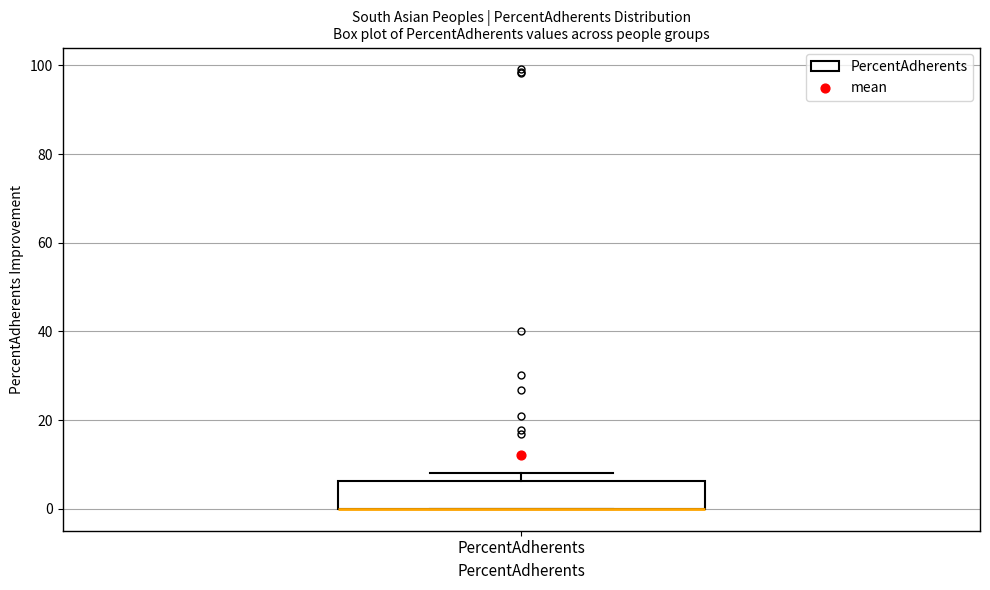

Transcribe this box plot: give where the median line is, the range the box spans, and where the two whiskers end, as read against the y-axis. The values are not printed on the chart, so give them approximately, as read against the axis.

median 0 (drawn on the box's lower edge), box 0 to 6, whiskers 0 to 8